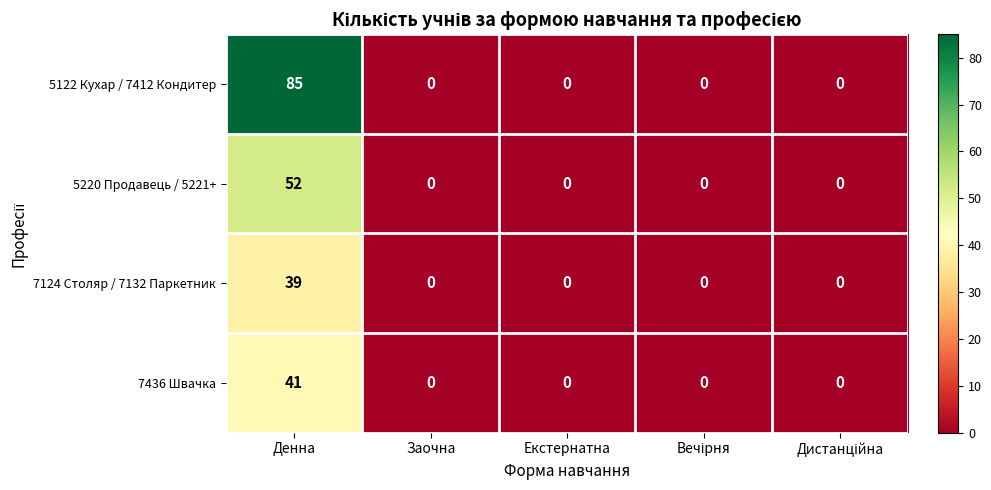

What is the sum of all 7124 Столяр / 7132 Паркетник values?

39